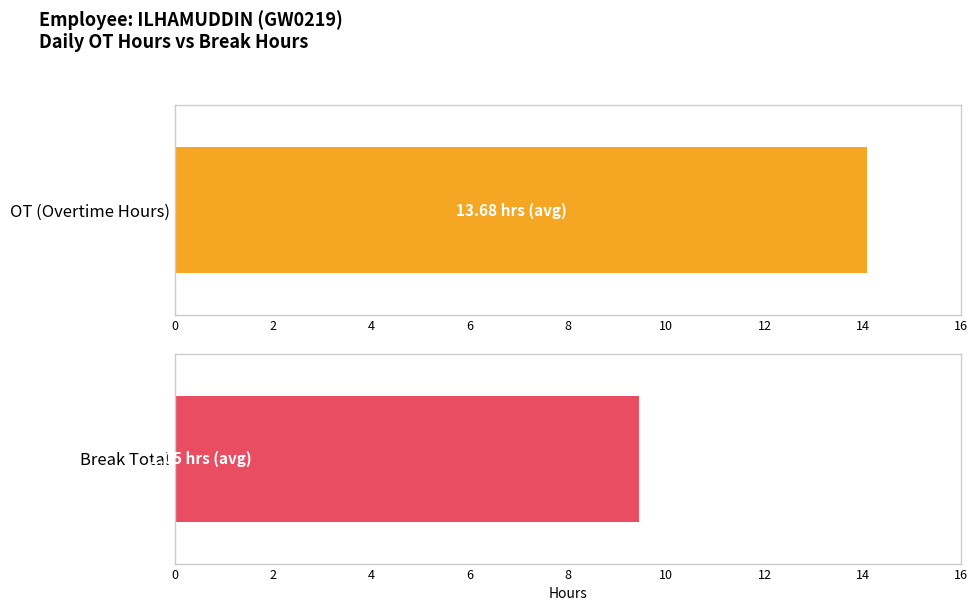

What is the highest value of the Break Total series?

9.4